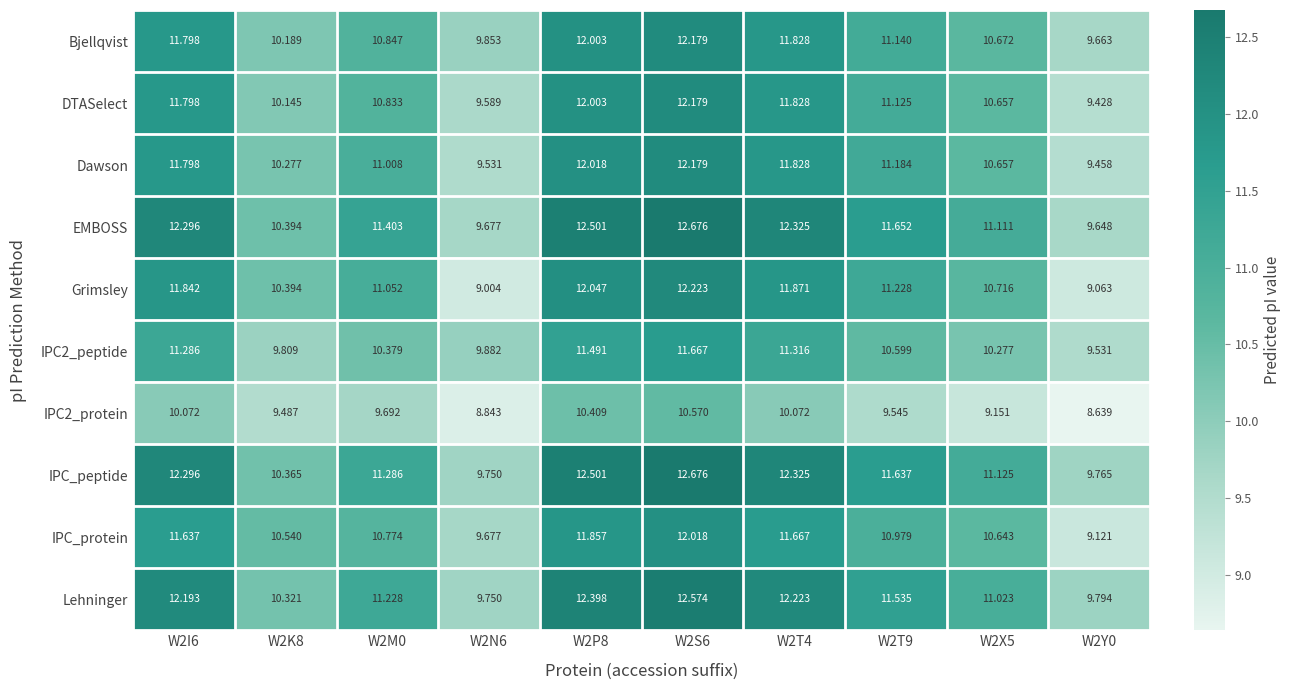

Which series has the widest spread of values?

Grimsley